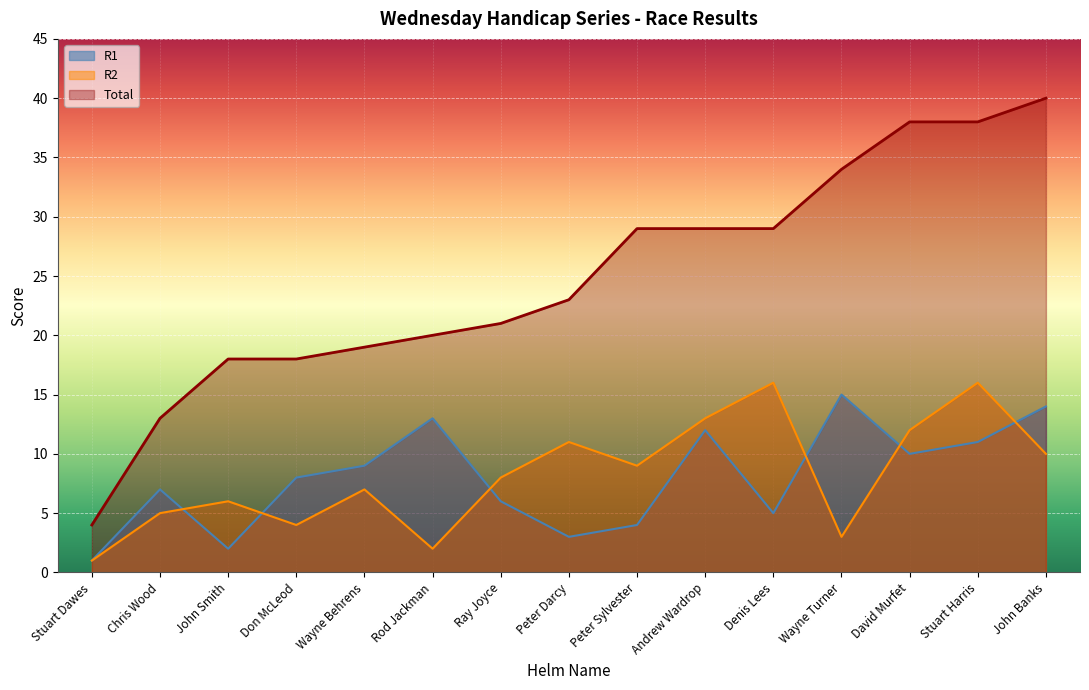

How many lines are shown in the chart?

3